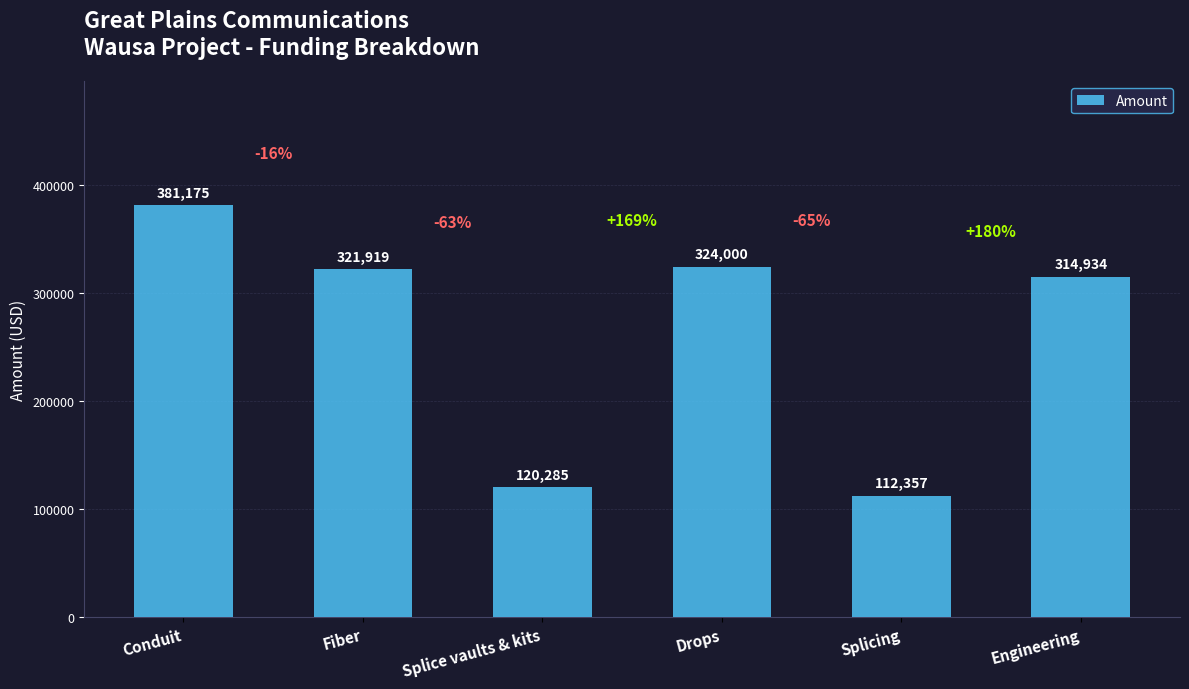

What is the average value?

262445